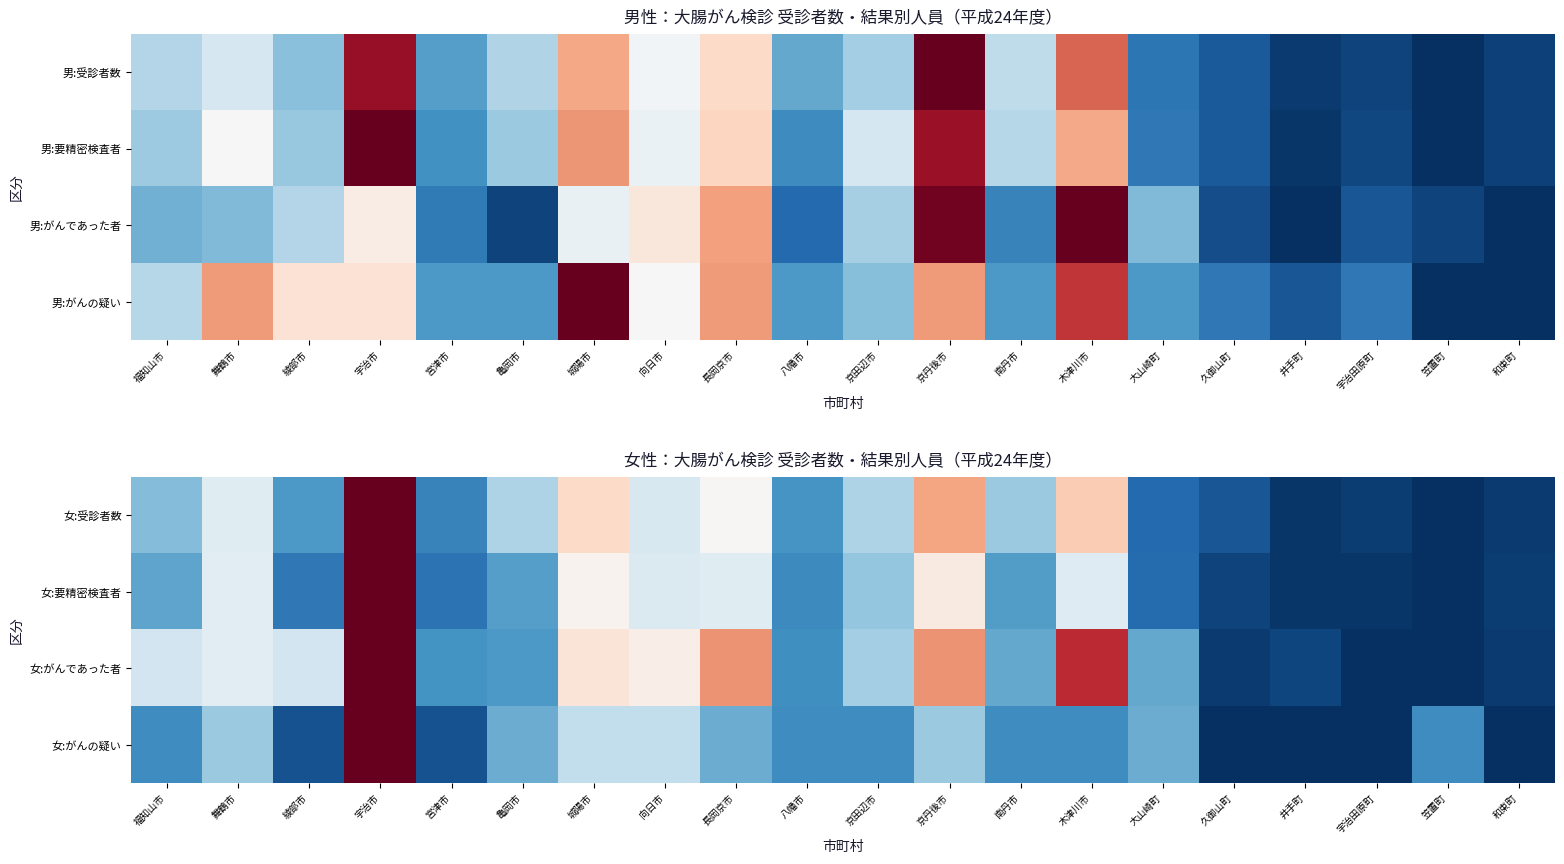

The 女:がんであった者 series shows 1.1 at 長岡京市. True or false?

False